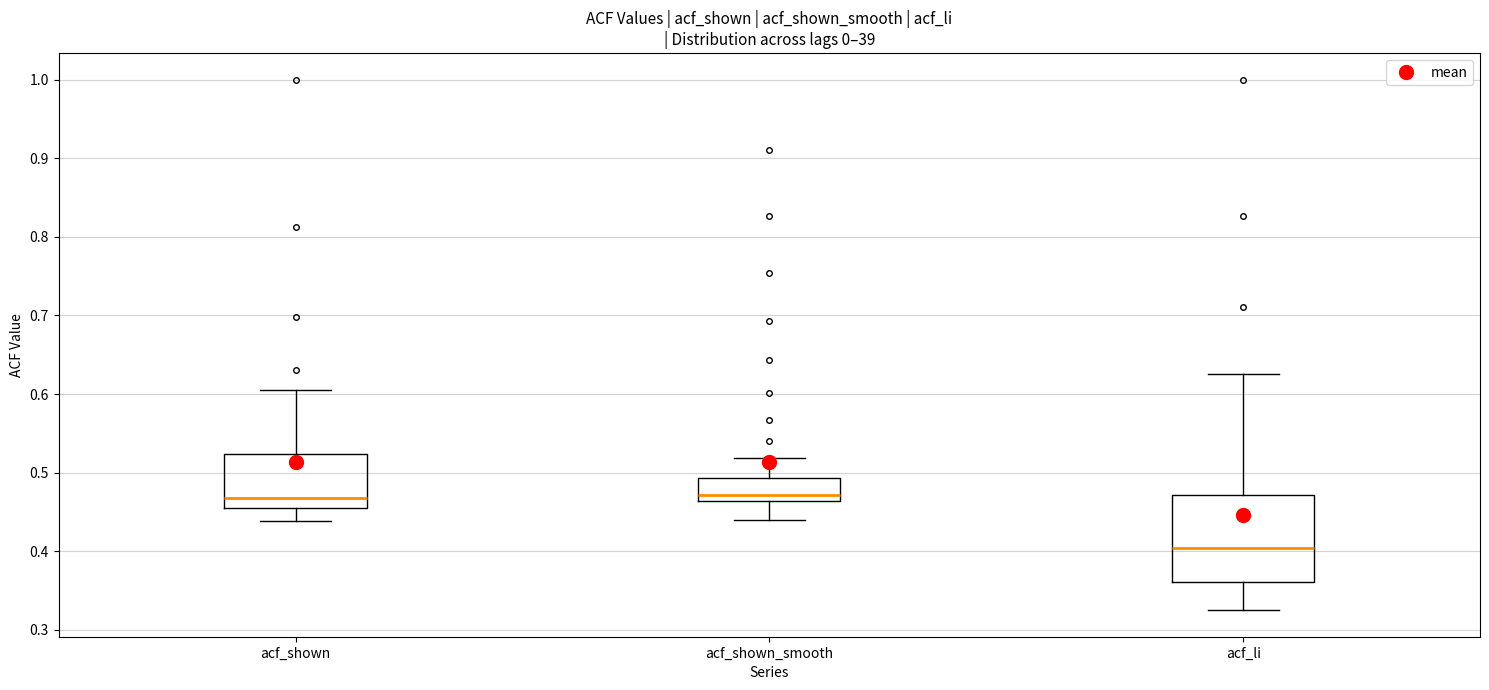

Reading left to right, read every box against the y-axis: the position of its median line, the range the box covers, and the ends of its whiskers. The values are not printed on the chart, so give them approximately, as read against the axis.

acf_shown: median 0.47, box 0.45 to 0.52, whiskers 0.44 to 0.61
acf_shown_smooth: median 0.47, box 0.46 to 0.49, whiskers 0.44 to 0.52
acf_li: median 0.40, box 0.36 to 0.47, whiskers 0.33 to 0.63